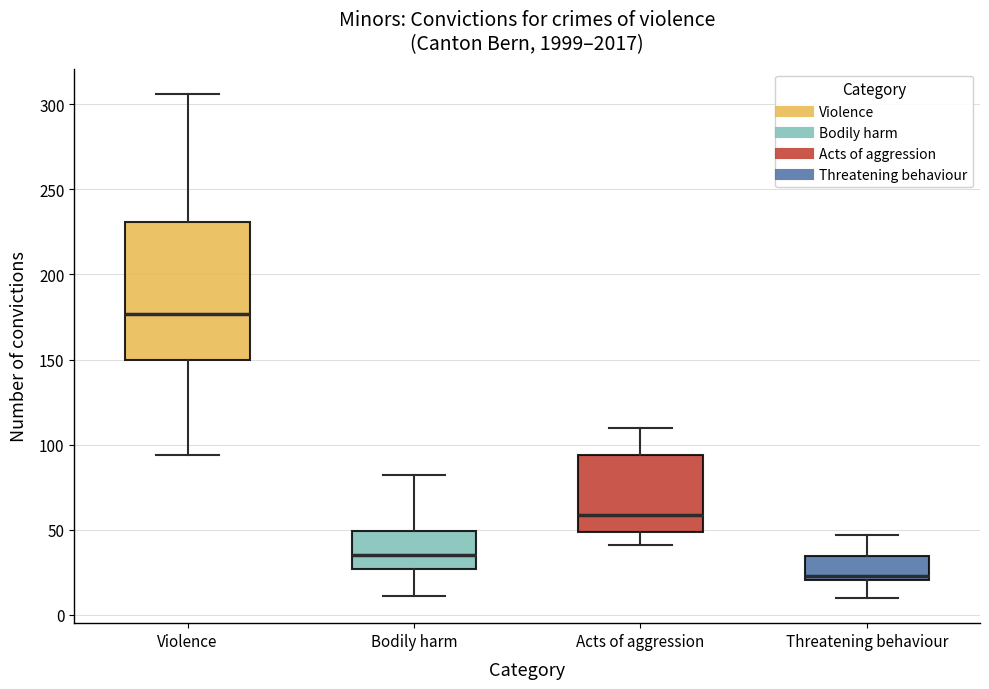

Reading left to right, transcribe this box plot: for each box, give where its median line is, the range the box spans, and where its two whiskers end, as read against the y-axis. The values are not printed on the chart, so give them approximately, as read against the axis.

Violence: median 175, box 150 to 230, whiskers 95 to 305
Bodily harm: median 35, box 25 to 50, whiskers 10 to 80
Acts of aggression: median 60, box 50 to 95, whiskers 40 to 110
Threatening behaviour: median 25, box 20 to 35, whiskers 10 to 45